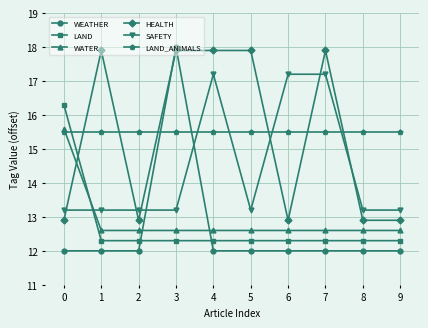

Rank the series at 4 from highest to lowest value.

HEALTH, SAFETY, LAND_ANIMALS, WATER, LAND, WEATHER